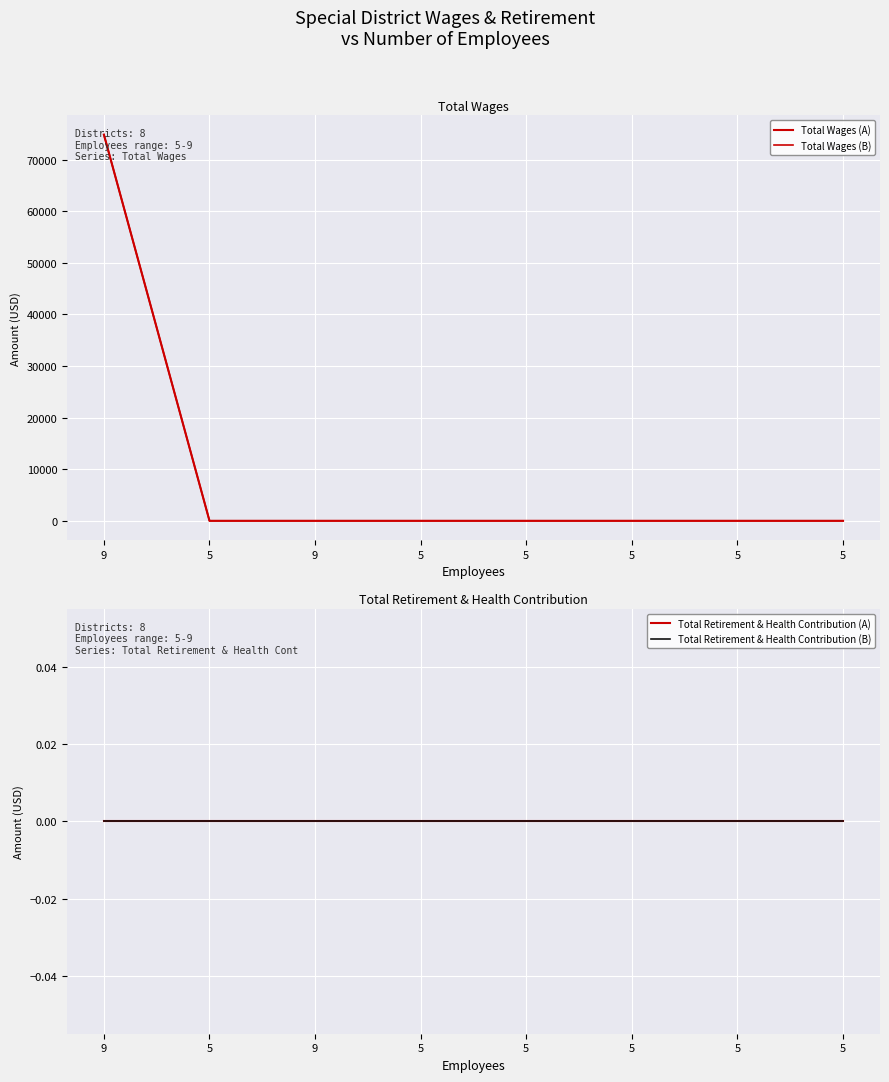

Reading left to right, what are all the values shown in this chart?

Total Wages (ref): 74860	0	0	0	0	0	0	0
Total Wages: 74860	0	0	0	0	0	0	0
Total Retirement & Health Contribution (ref): 0	0	0	0	0	0	0	0
Total Retirement & Health Contribution: 0	0	0	0	0	0	0	0